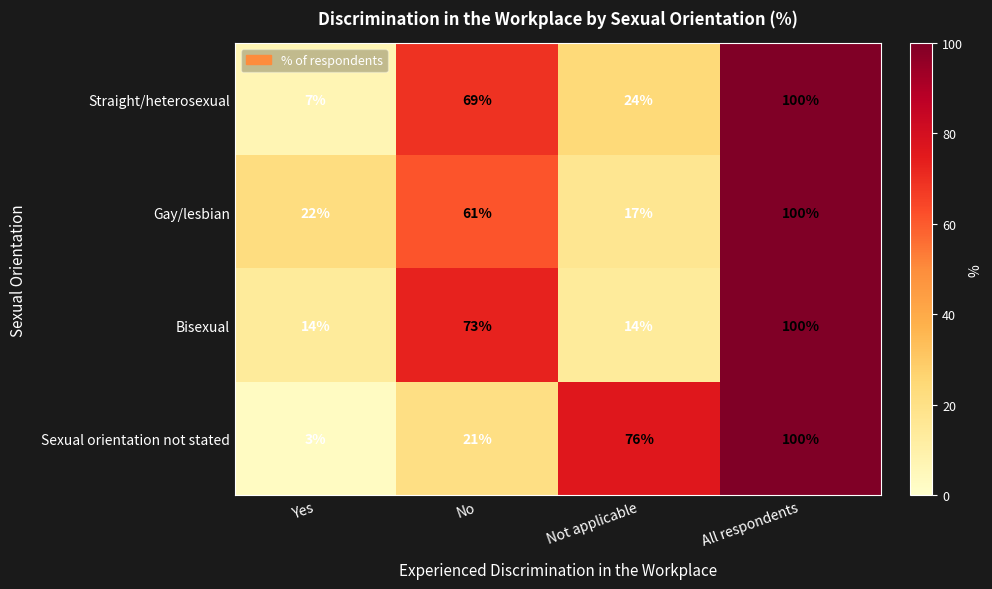

What value does the Sexual orientation not stated series have at No?

21